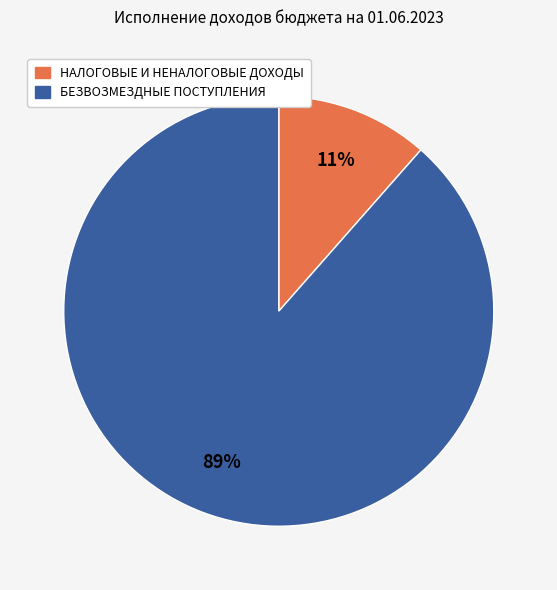

Which category has the biggest portion of the pie?

БЕЗВОЗМЕЗДНЫЕ ПОСТУПЛЕНИЯ